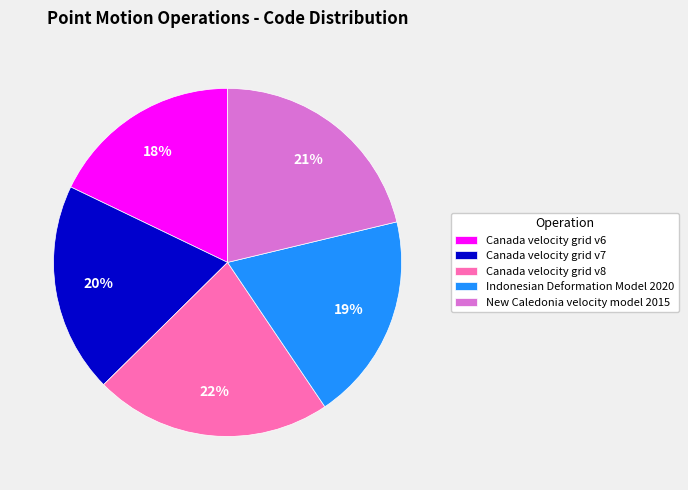

To the nearest percent, what is the average slice percentage?

20%